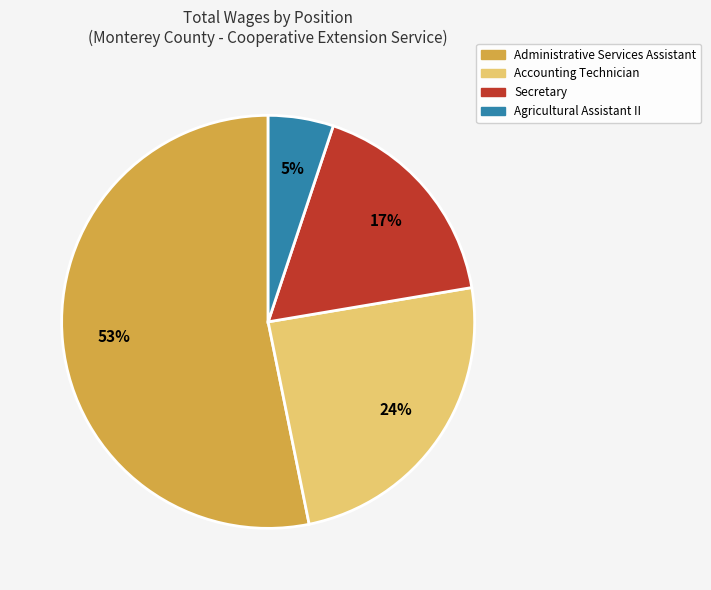

What is the ratio of the value at Secretary to the value at Accounting Technician?

0.7